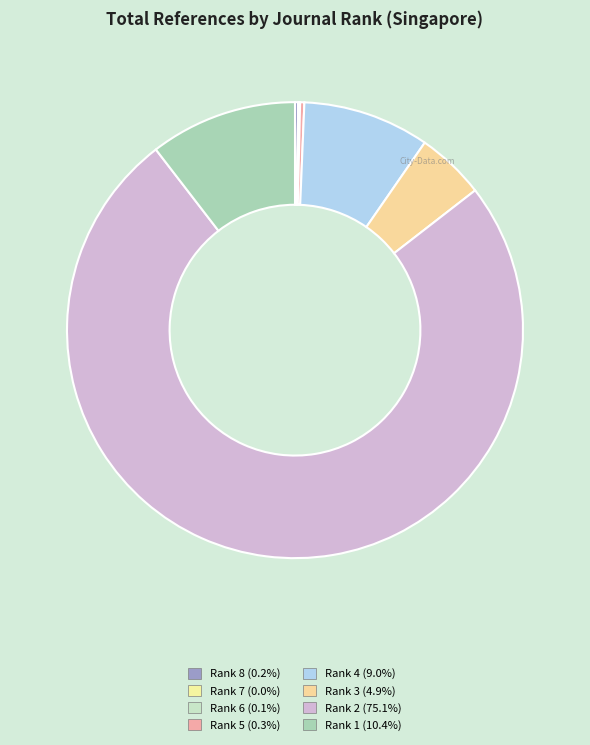

The Rank 8 slice represents 1% of the pie. True or false?

False